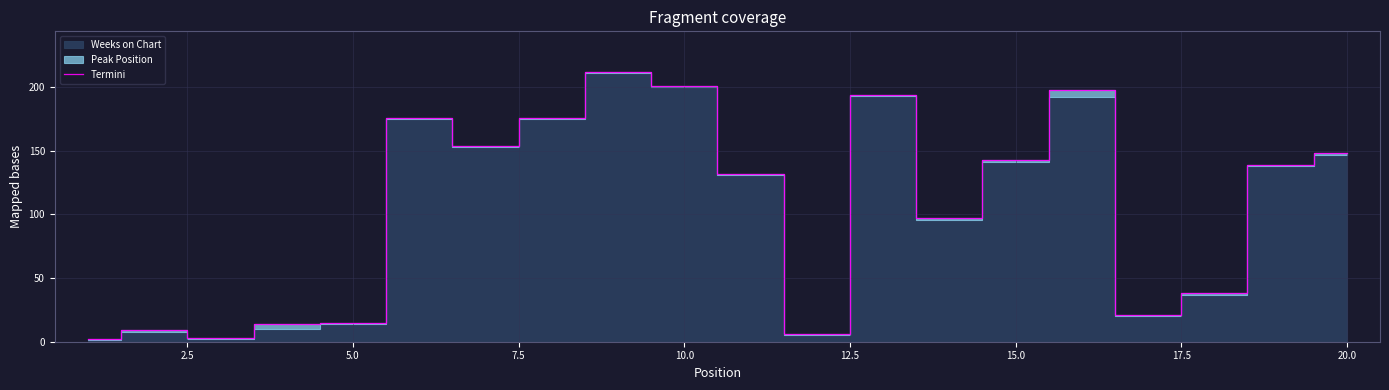

Reading left to right, what are all the values shown in this chart?

2	9	3	14	15	176	154	176	212	201	132	6	194	97	143	198	21	38	139	148